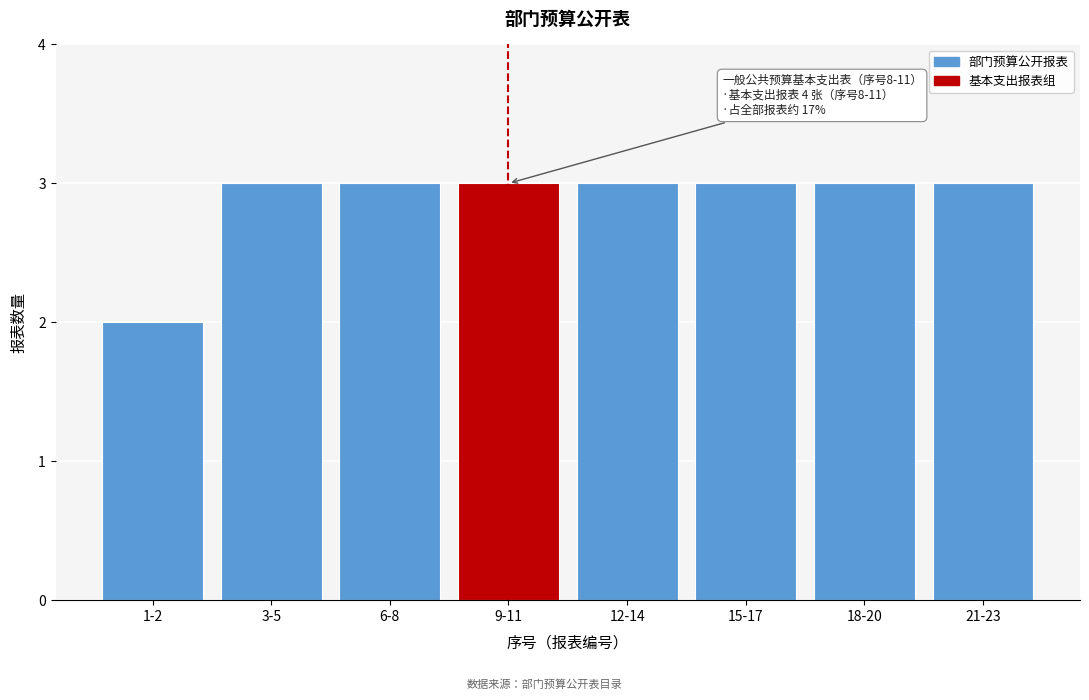

Reading right to left, what are all the values shown in this chart?

21-23=3	18-20=3	15-17=3	12-14=3	9-11=3	6-8=3	3-5=3	1-2=2